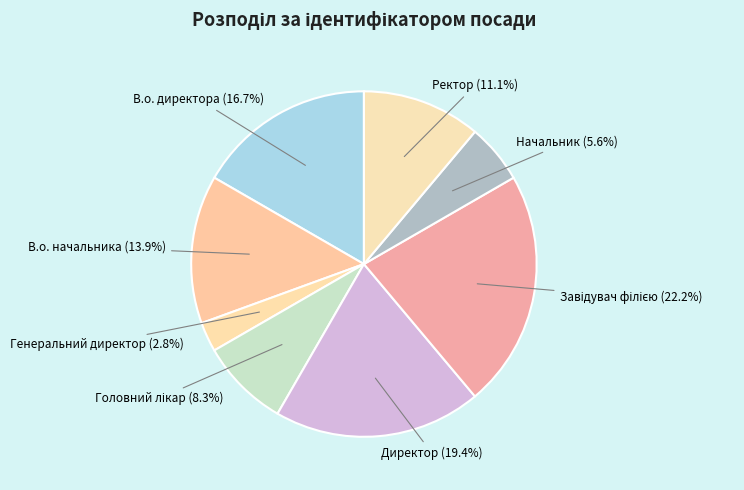

Rank the categories by value from lowest to highest.

Генеральний директор, Начальник, Головний лікар, Ректор, В.о. начальника, В.о. директора, Директор, Завідувач філією